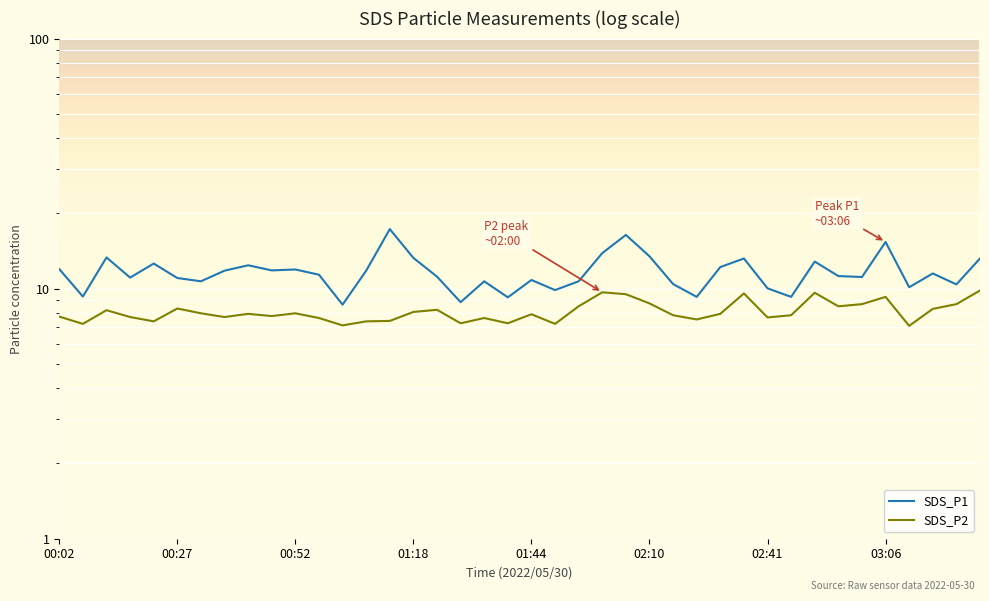

True or false: SDS_P1 and SDS_P2 intersect in this chart.

False